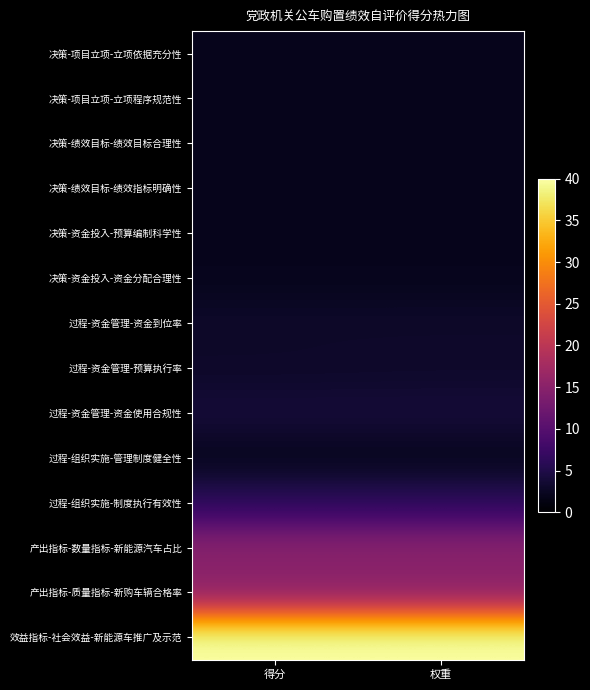

Rank the series at 权重 from lowest to highest value.

决策-项目立项-立项依据充分性, 决策-项目立项-立项程序规范性, 决策-绩效目标-绩效目标合理性, 决策-绩效目标-绩效指标明确性, 决策-资金投入-预算编制科学性, 决策-资金投入-资金分配合理性, 过程-组织实施-管理制度健全性, 过程-资金管理-资金到位率, 过程-资金管理-预算执行率, 过程-资金管理-资金使用合规性, 过程-组织实施-制度执行有效性, 产出指标-数量指标-新能源汽车占比, 产出指标-质量指标-新购车辆合格率, 效益指标-社会效益-新能源车推广及示范